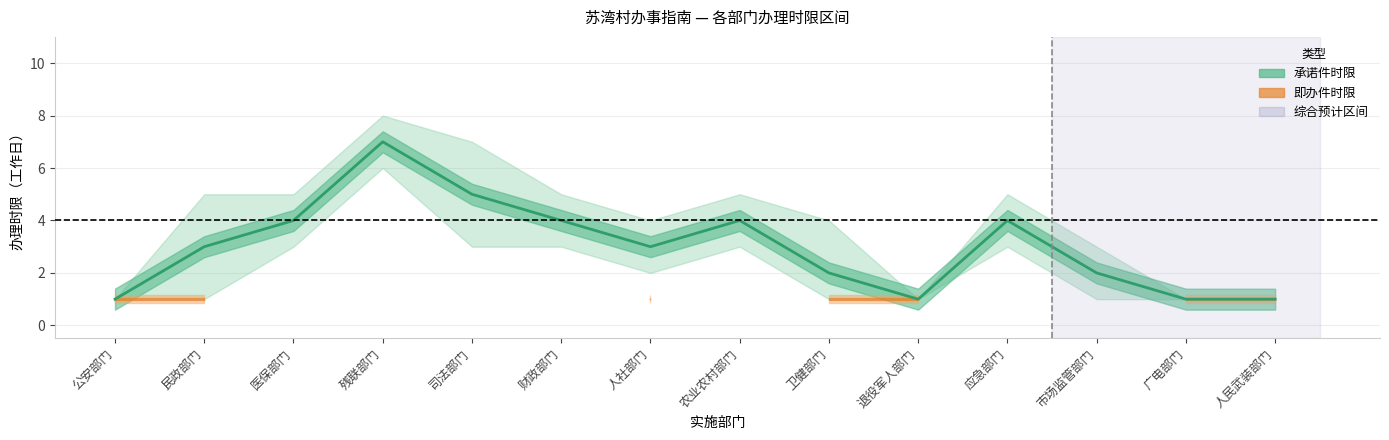

Reading left to right, extract all data points from this chart.

1	3	4	7	5	4	3	4	2	1	4	2	1	1